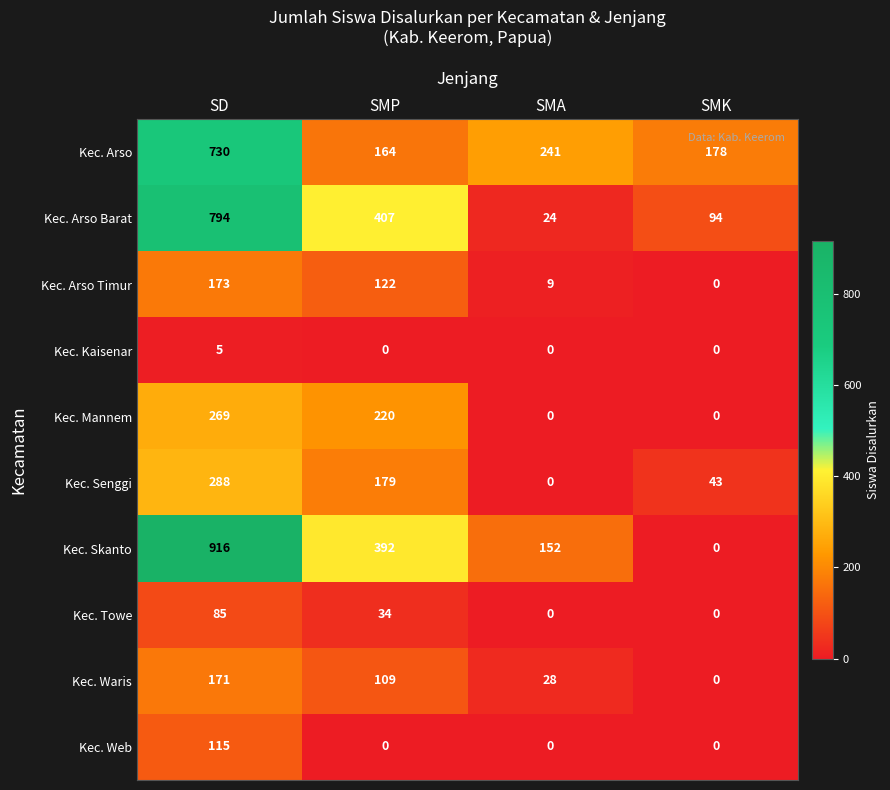

At which label does Kec. Mannem first exceed 220?

SD